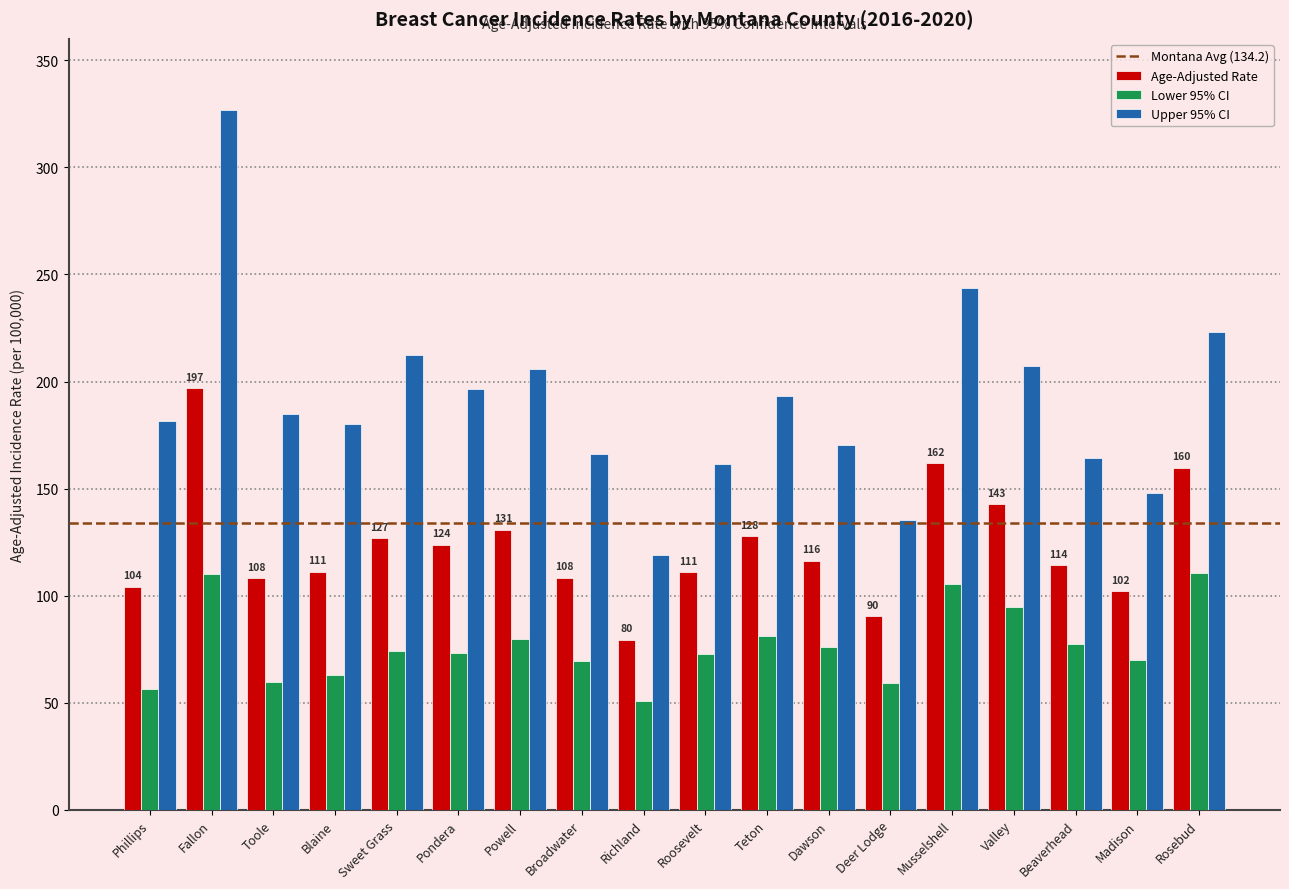

The value of Age-Adjusted Rate at Richland is 113.1. True or false?

False